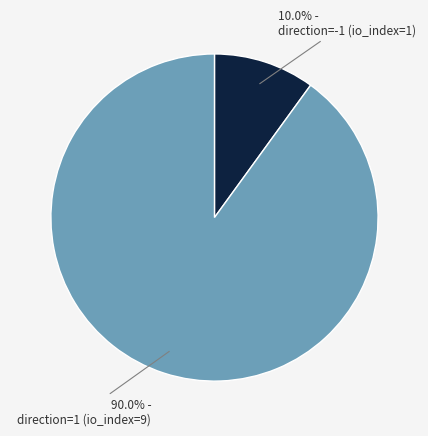

Is there any slice that represents more than half of the pie?

Yes